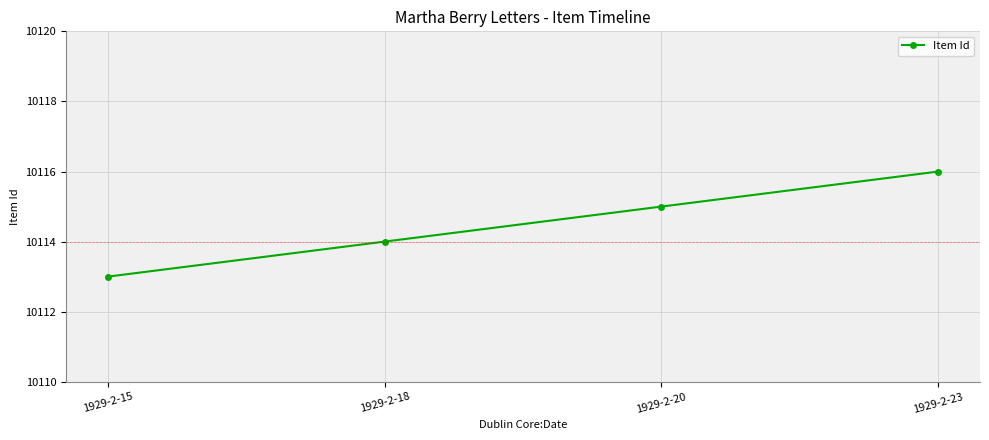

What is the sum of the values at 1929-2-15 and 1929-2-23?

20229